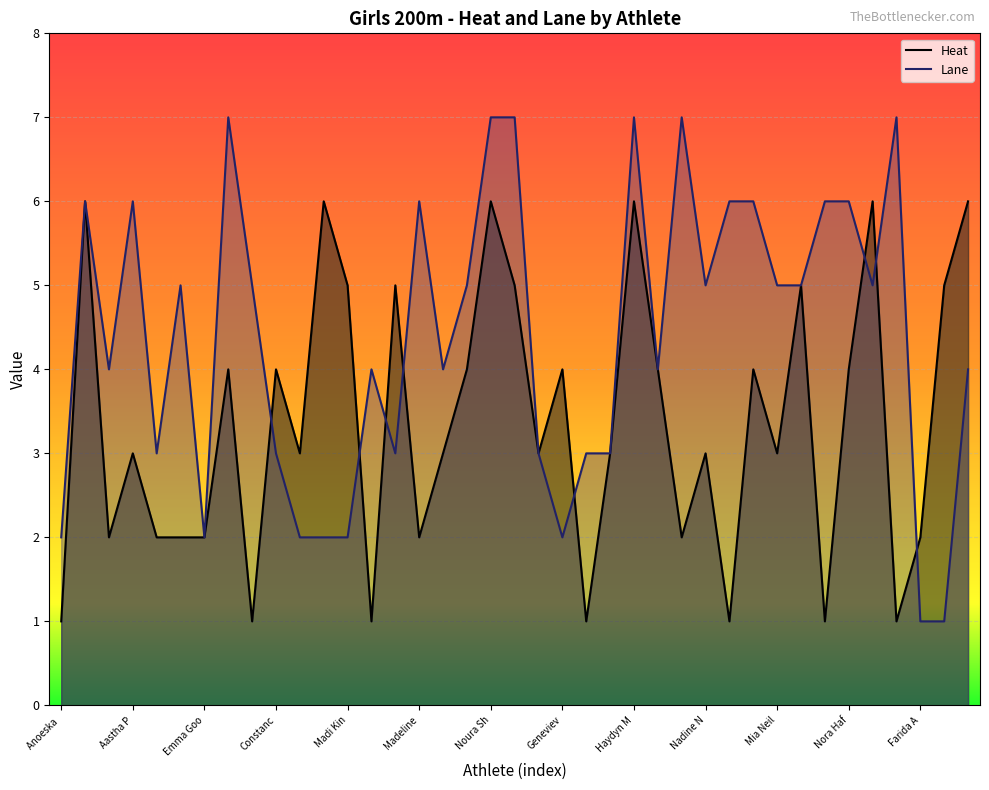

Is it true that Heat equals 6 at Nora Haf?

False